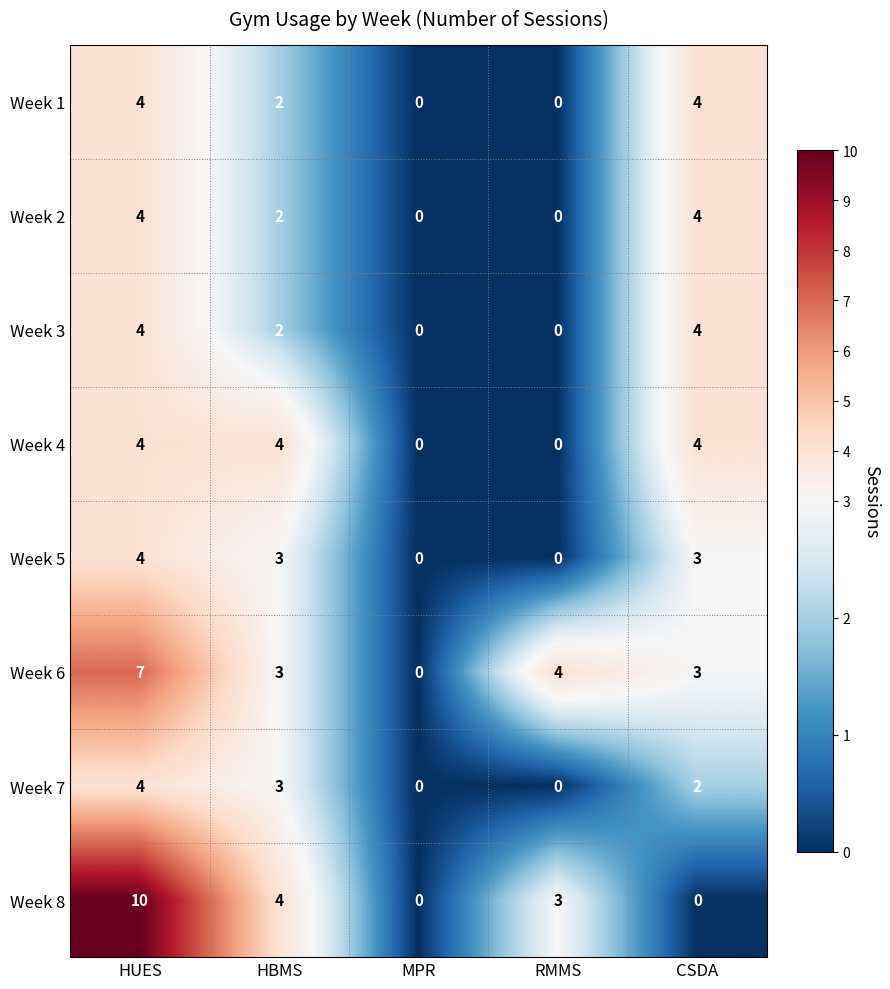

How many Week 1 values are between 0 and 4?

5